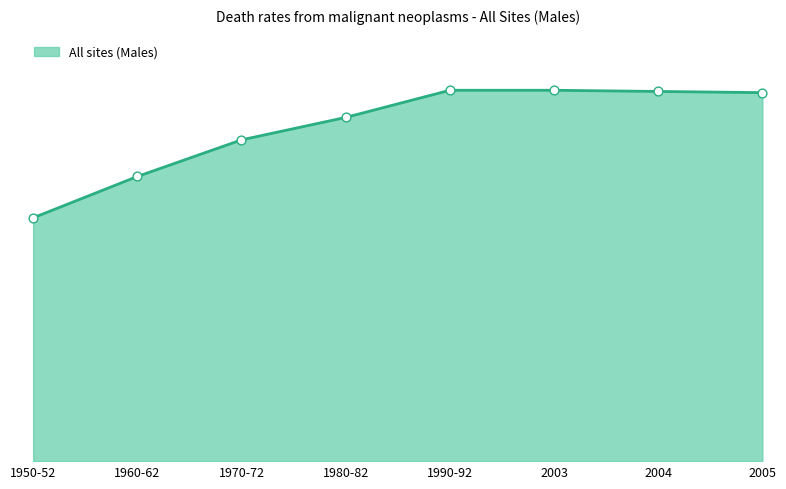

Which has a higher value, 2005 or 1970-72?

2005